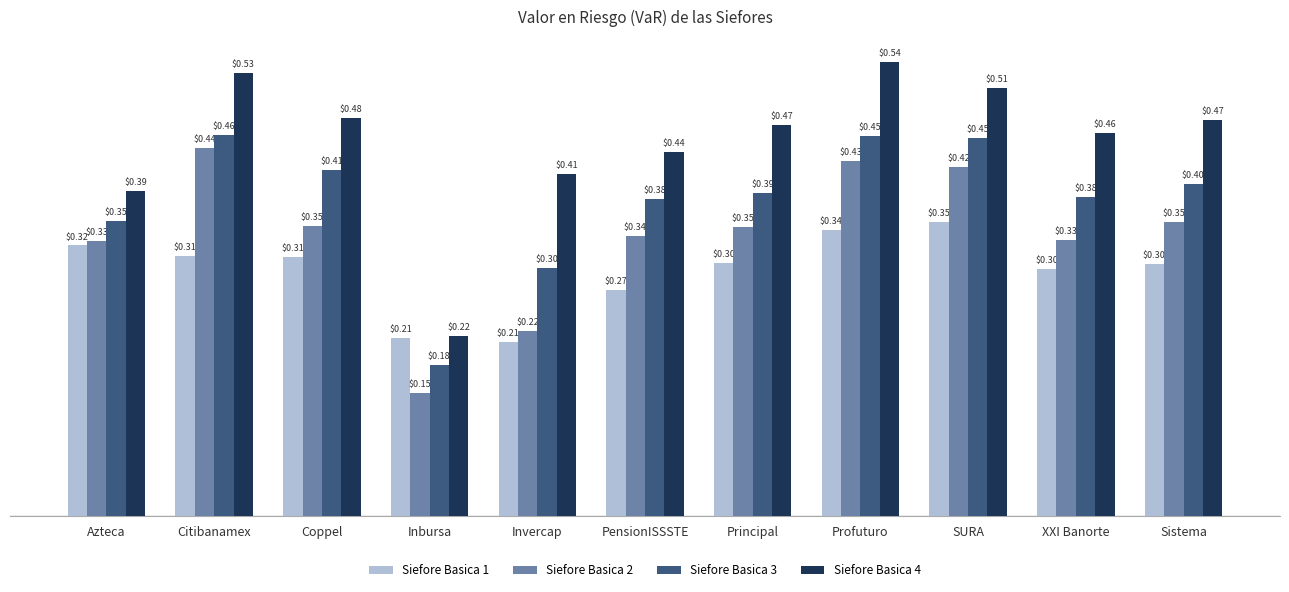

List the series in order of their peak value, highest first.

Siefore Basica 4, Siefore Basica 3, Siefore Basica 2, Siefore Basica 1